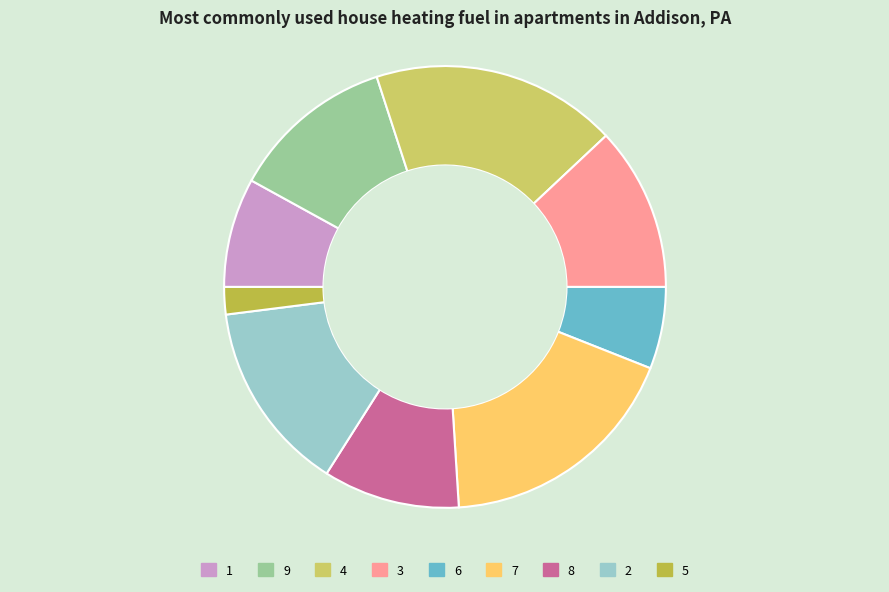

Do 3 and 8 together represent more than half of the pie?

No